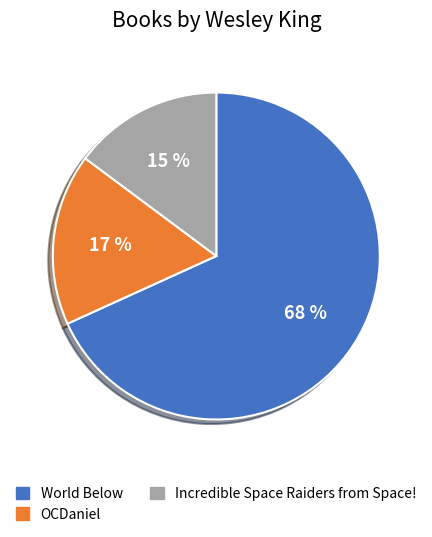

What is the smallest slice in the pie chart?

Incredible Space Raiders from Space!